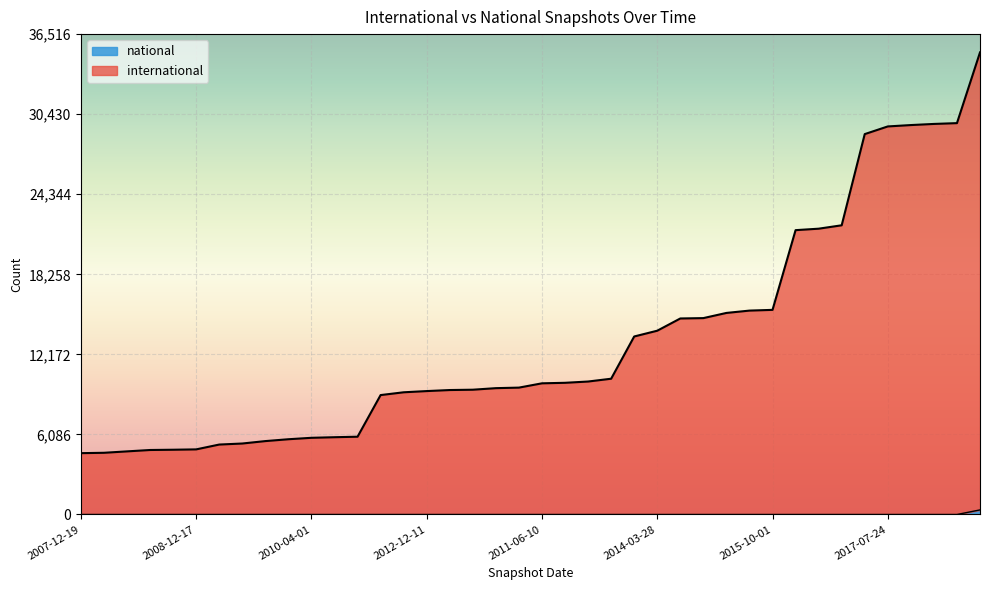

Count the number of categories in the chart.

40